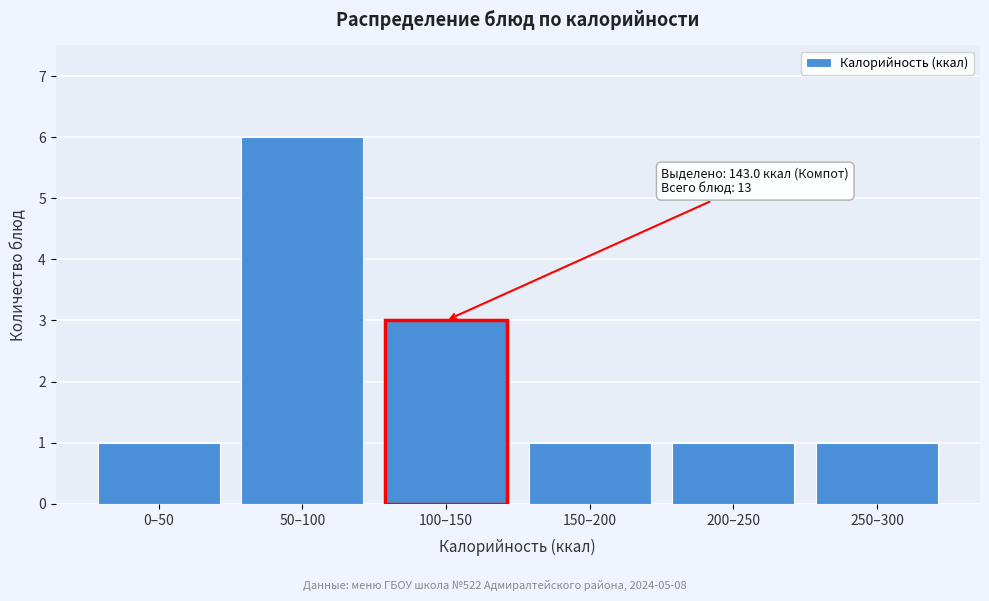

Reading left to right, list all the values displayed in this chart.

1	6	3	1	1	1